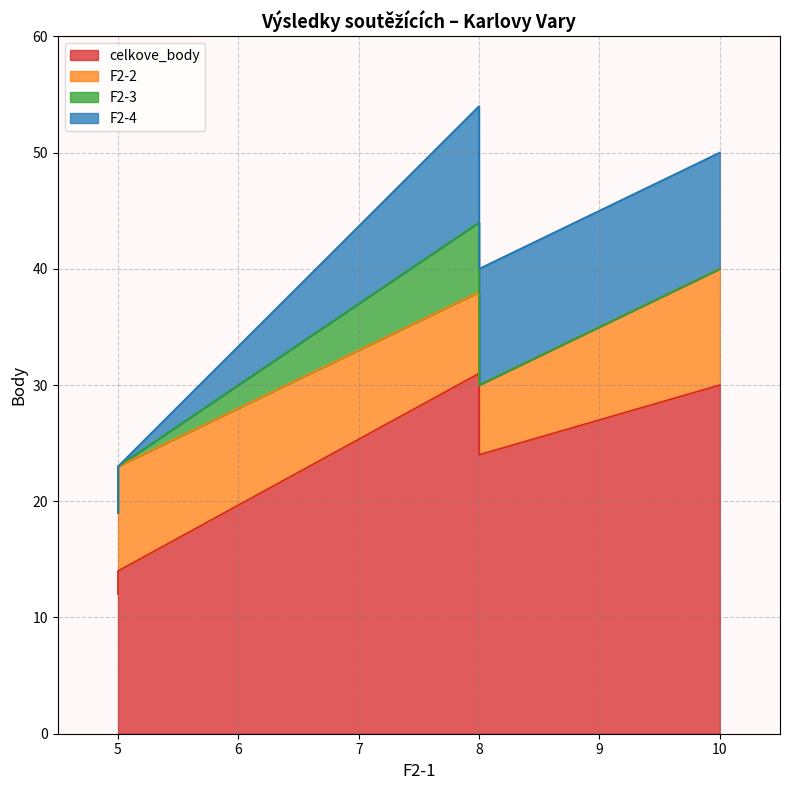

What is the difference between the F2-2 values at 8 and 10?

4